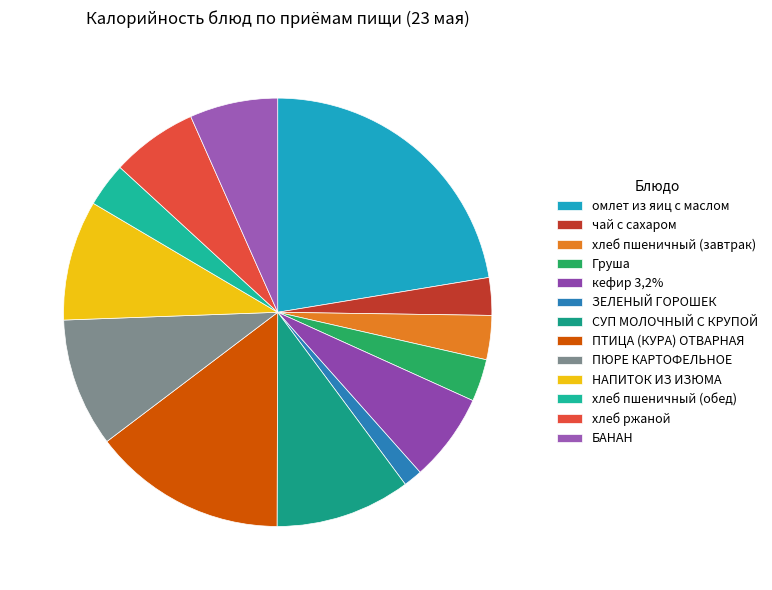

What is the largest slice in the pie chart?

омлет из яиц с маслом